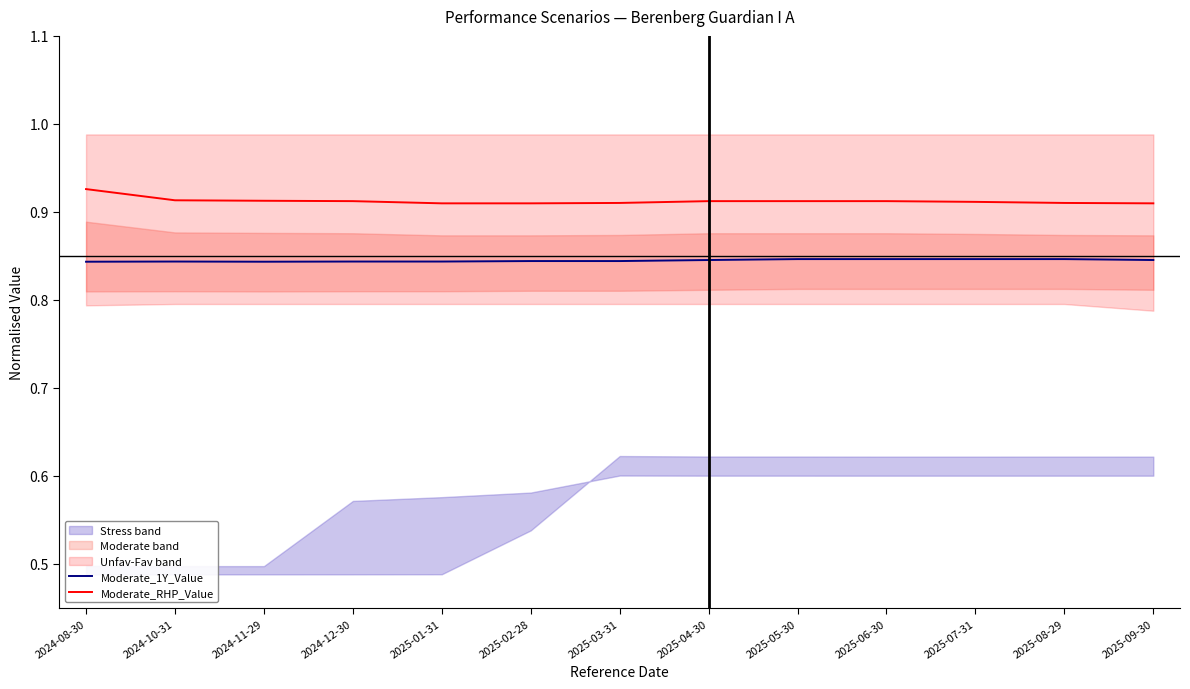

What is the total value across all series at 2025-01-31?

1.8